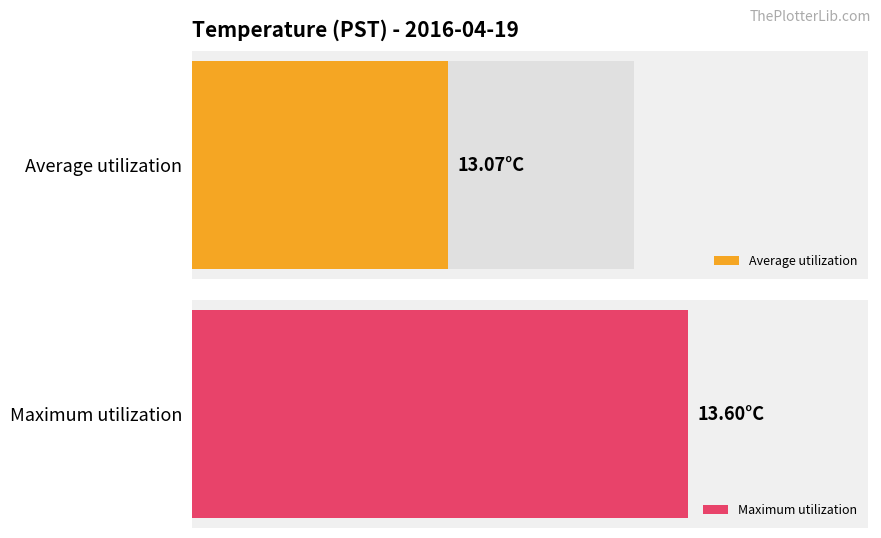

Rank the series by their average value, from highest to lowest.

Maximum utilization, Average utilization